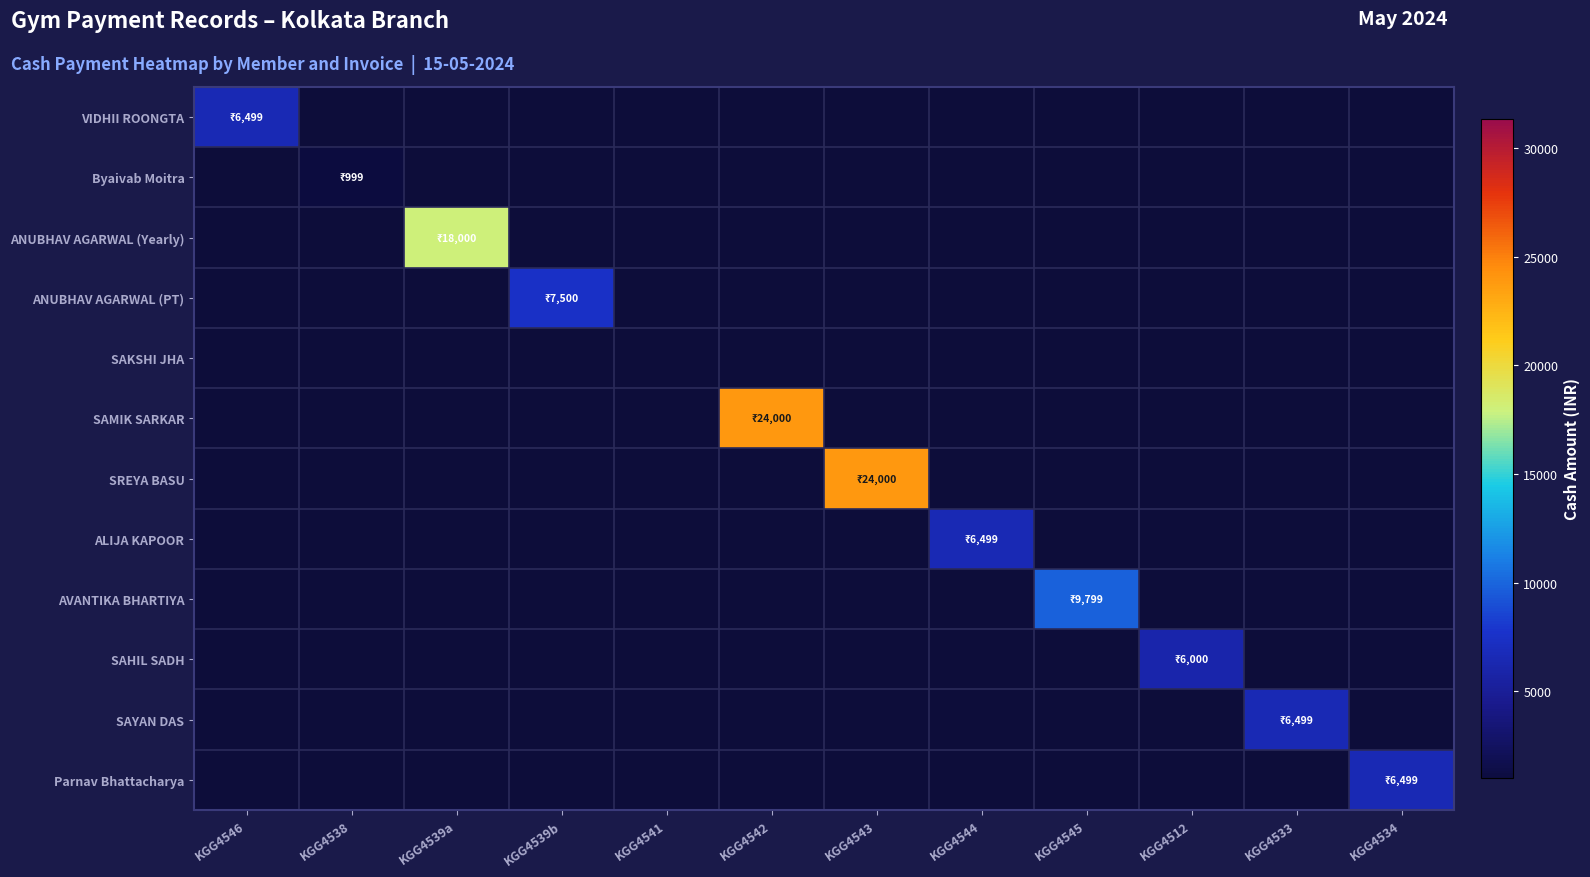

How many positive values does the SREYA BASU series have?

1